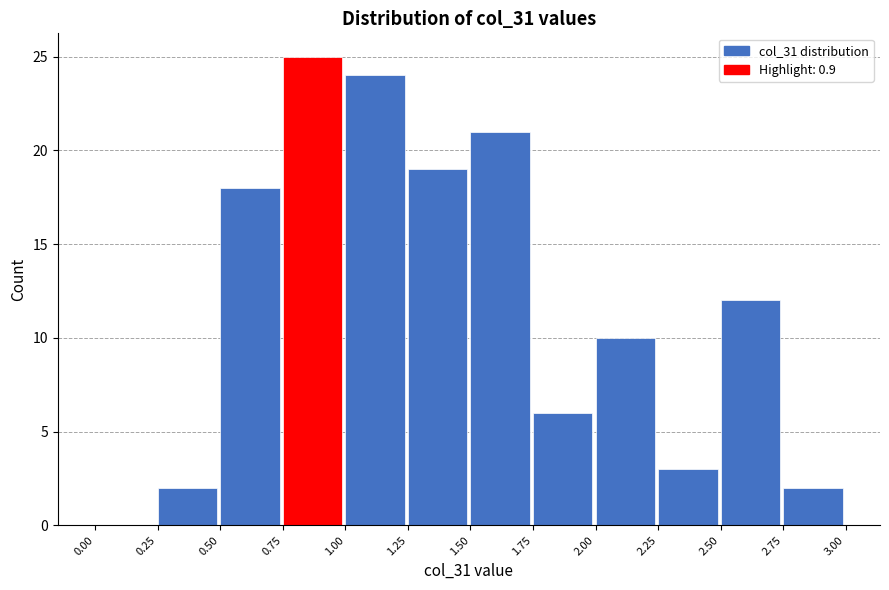

Reading left to right, list every bar in this chart as the range it spans on the x-axis followed by its height. The values are not printed on the chart, so give them approximately, as read against the axis.

0.00 to 0.25: 0
0.25 to 0.50: 2
0.50 to 0.75: 18
0.75 to 1.00: 25
1.00 to 1.25: 24
1.25 to 1.50: 19
1.50 to 1.75: 21
1.75 to 2.00: 6
2.00 to 2.25: 10
2.25 to 2.50: 3
2.50 to 2.75: 12
2.75 to 3.00: 2